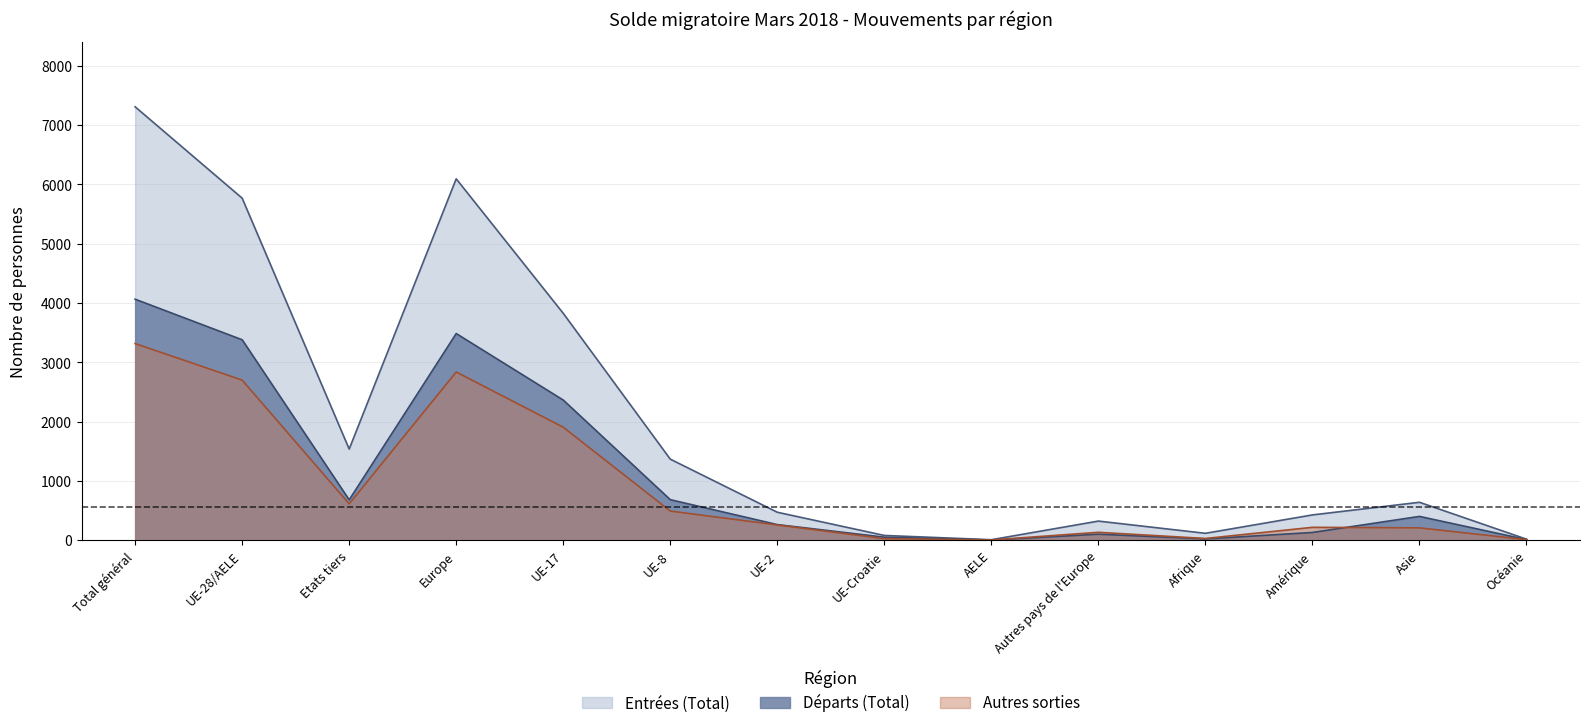

What is the total value across all series at Amérique?

785